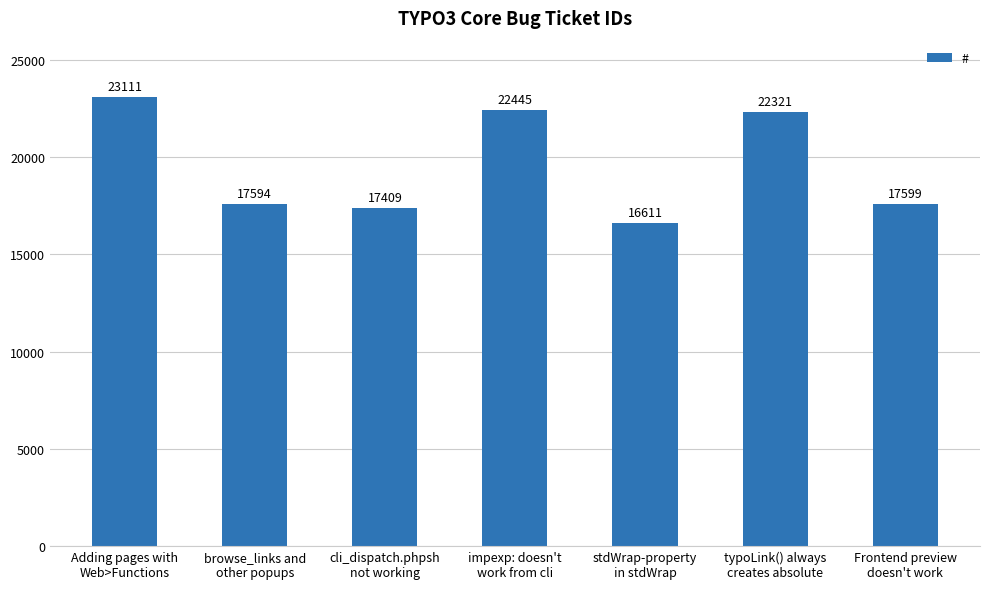

Which category has the lowest value across all series?

stdWrap-property
in stdWrap